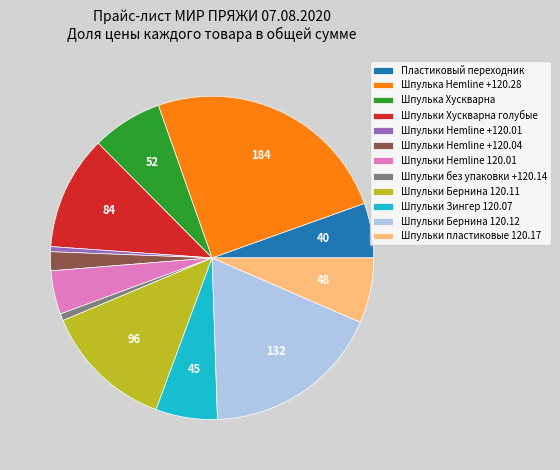

Combined, do Пластиковый переходник and Шпульки Hemline +120.04 account for over 50%?

No